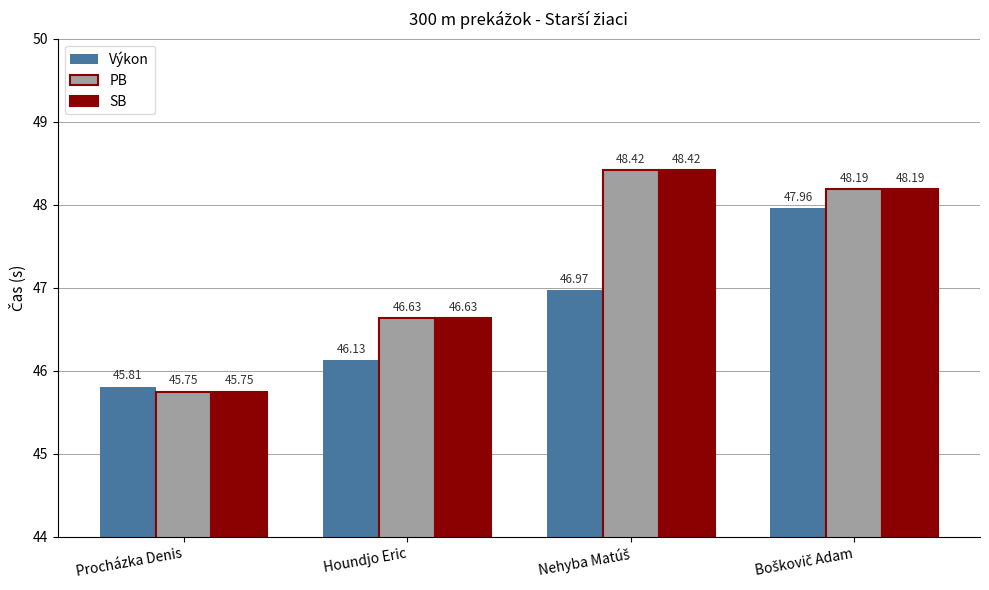

What is the difference between the maximum and minimum values in the PB series?

2.7